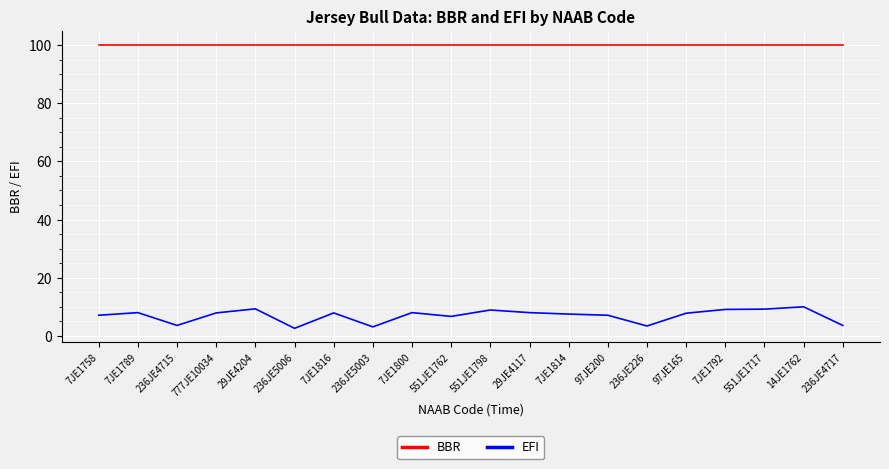

What is the maximum value shown in the chart?

100.0